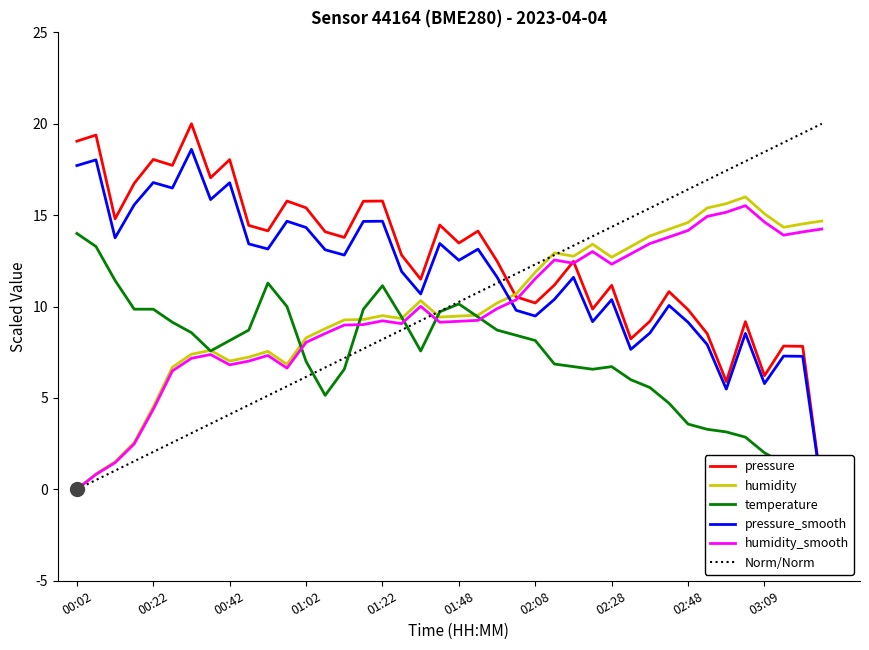

Which category has the highest value in the humidity series?

35